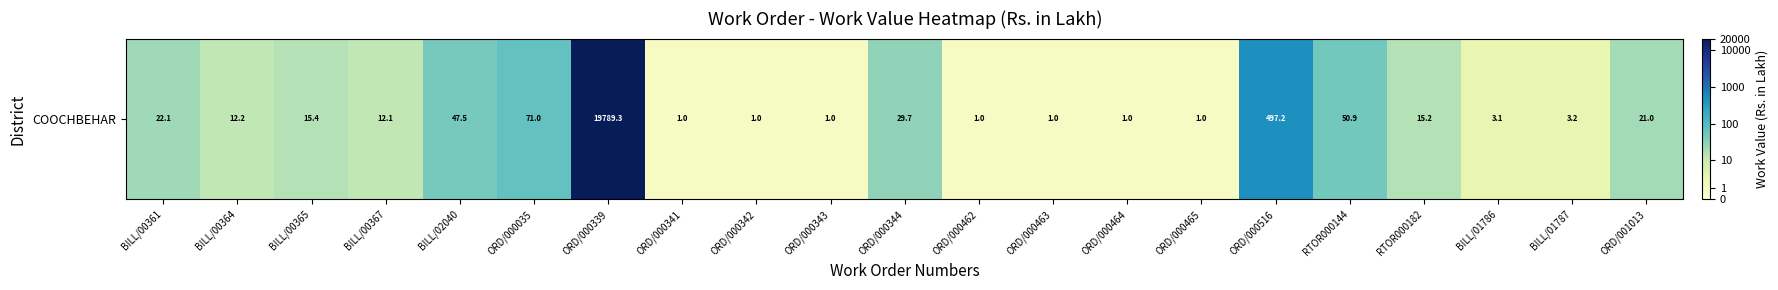

Approximately how many times larger is the value at ORD/000465 compared to BILL/01786?

0.5